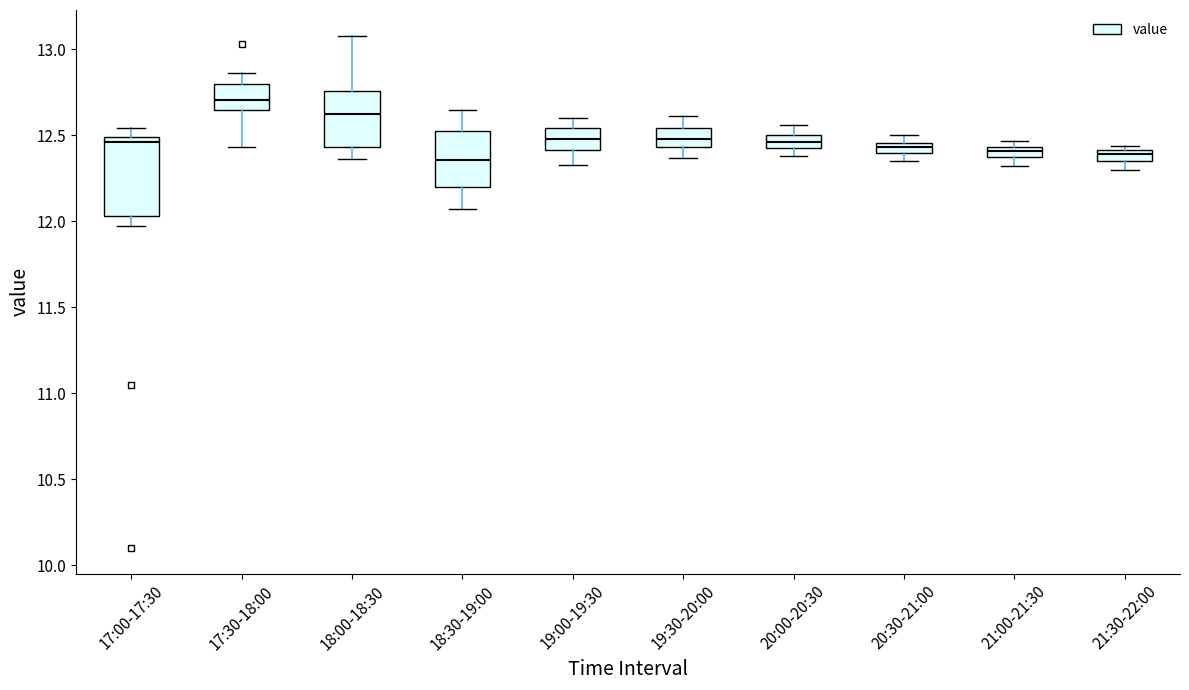

Which box has the highest median line?

17:30-18:00